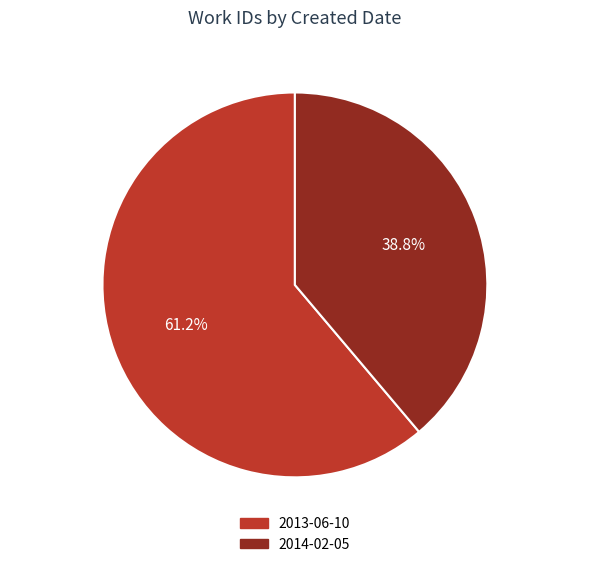

What is the ratio of the value at 2014-02-05 to the value at 2013-06-10?

0.6